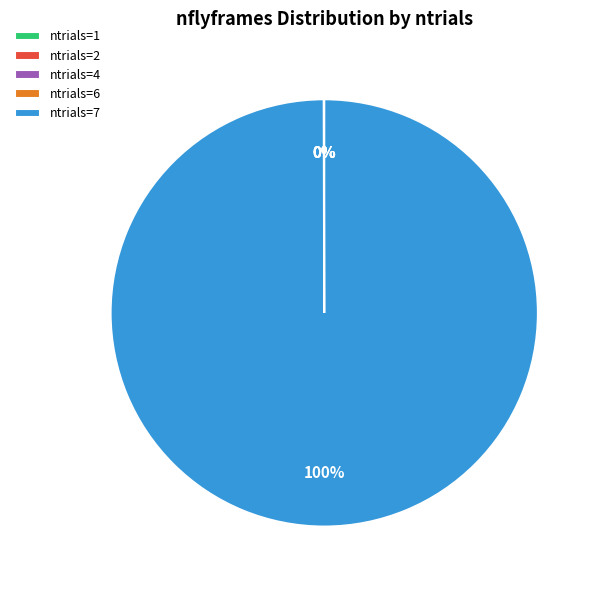

The ntrials=7 slice represents 100% of the pie. True or false?

True